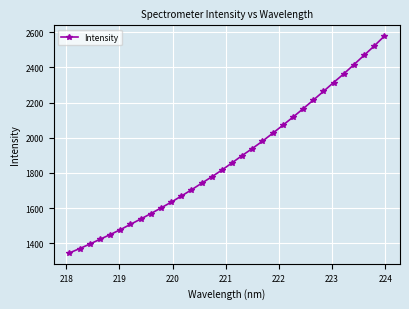

What is the average value?

1880.9